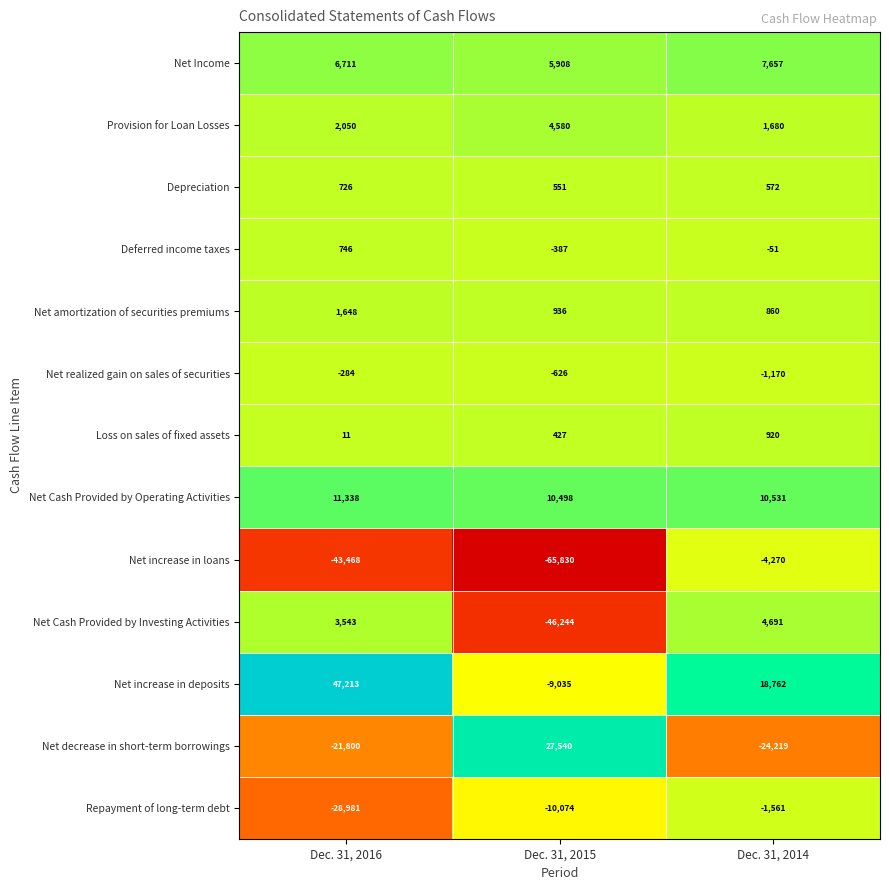

Rank the series by their maximum value, from highest to lowest.

Net increase in deposits, Net decrease in short-term borrowings, Net Cash Provided by Operating Activities, Net Income, Net Cash Provided by Investing Activities, Provision for Loan Losses, Net amortization of securities premiums, Loss on sales of fixed assets, Deferred income taxes, Depreciation, Net realized gain on sales of securities, Repayment of long-term debt, Net increase in loans